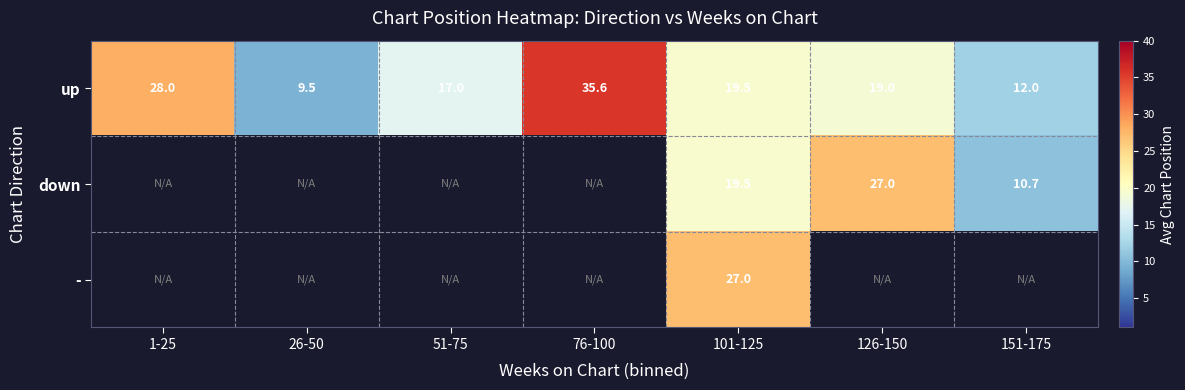

What is the greatest value displayed?

35.6